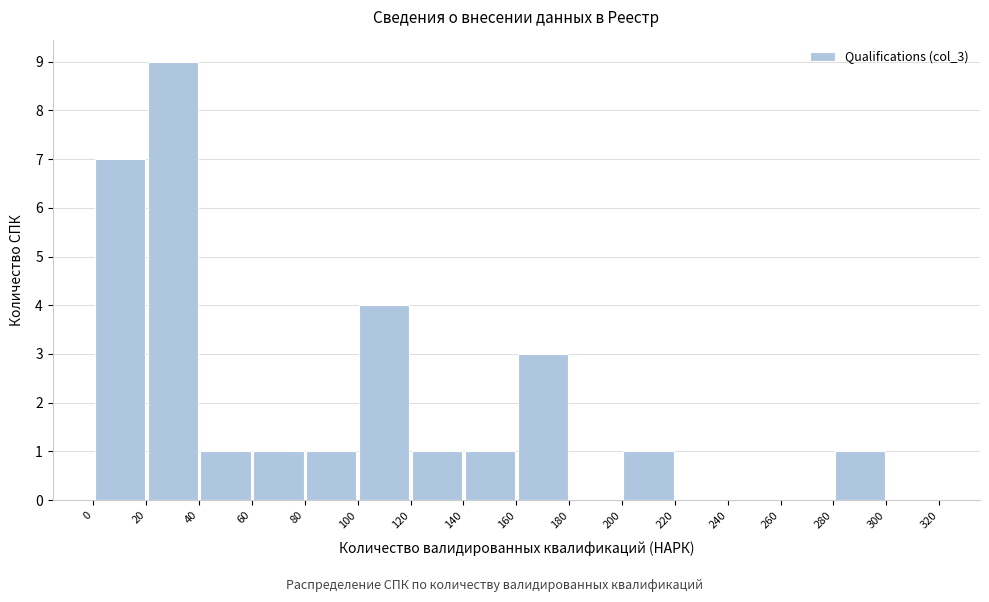

Reading left to right, transcribe this chart: for each bar, give the range it covers on the x-axis and its height. The values are not printed on the chart, so give them approximately, as read against the axis.

0 to 20: 7
20 to 40: 9
40 to 60: 1
60 to 80: 1
80 to 100: 1
100 to 120: 4
120 to 140: 1
140 to 160: 1
160 to 180: 3
180 to 200: 0
200 to 220: 1
220 to 240: 0
240 to 260: 0
260 to 280: 0
280 to 300: 1
300 to 320: 0